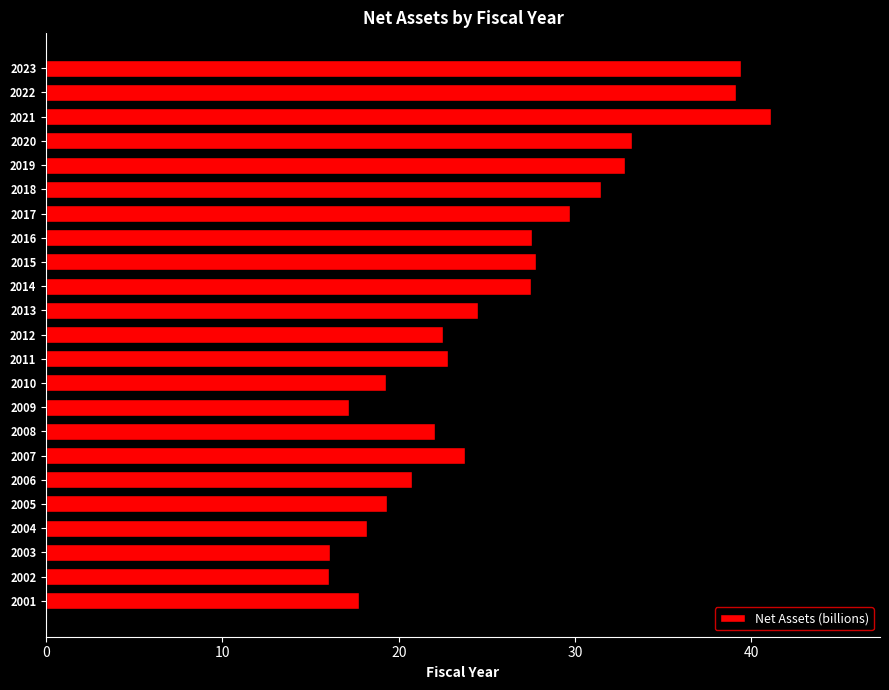

What is the approximate value at 2018?

31.5